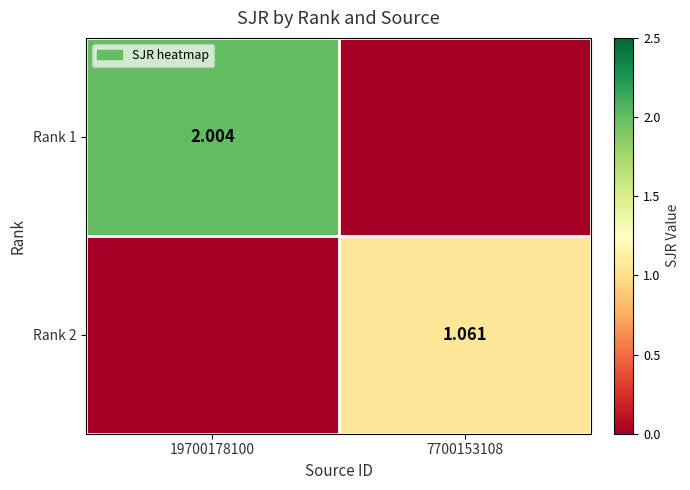

What is the difference between the Rank 1 values at 7700153108 and 19700178100?

2.0